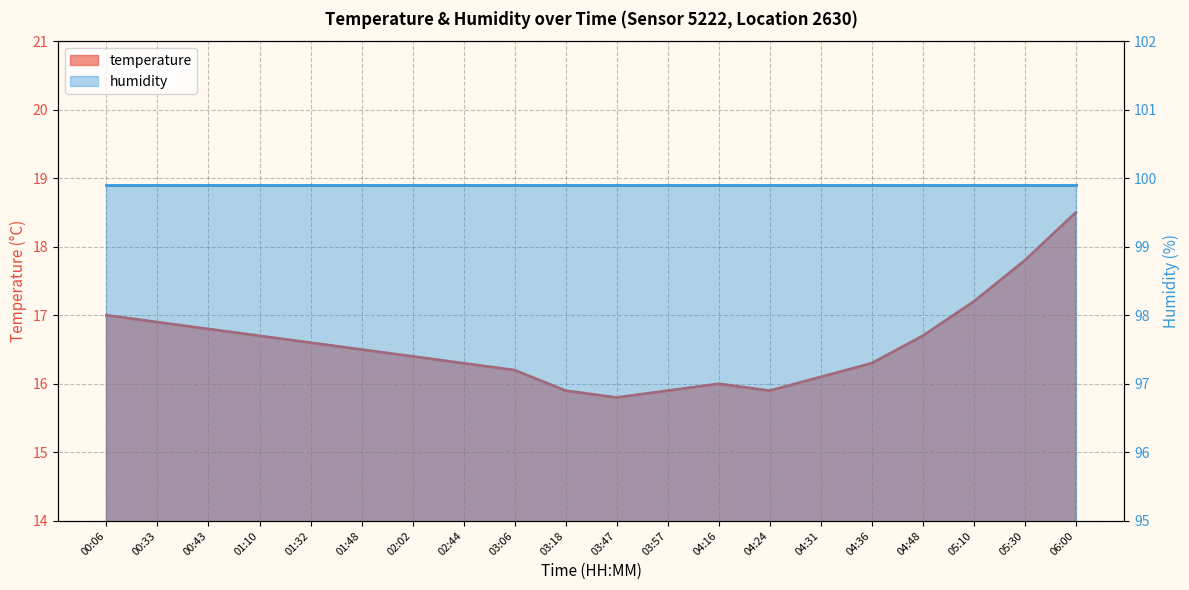

How many values exceed 16?

15